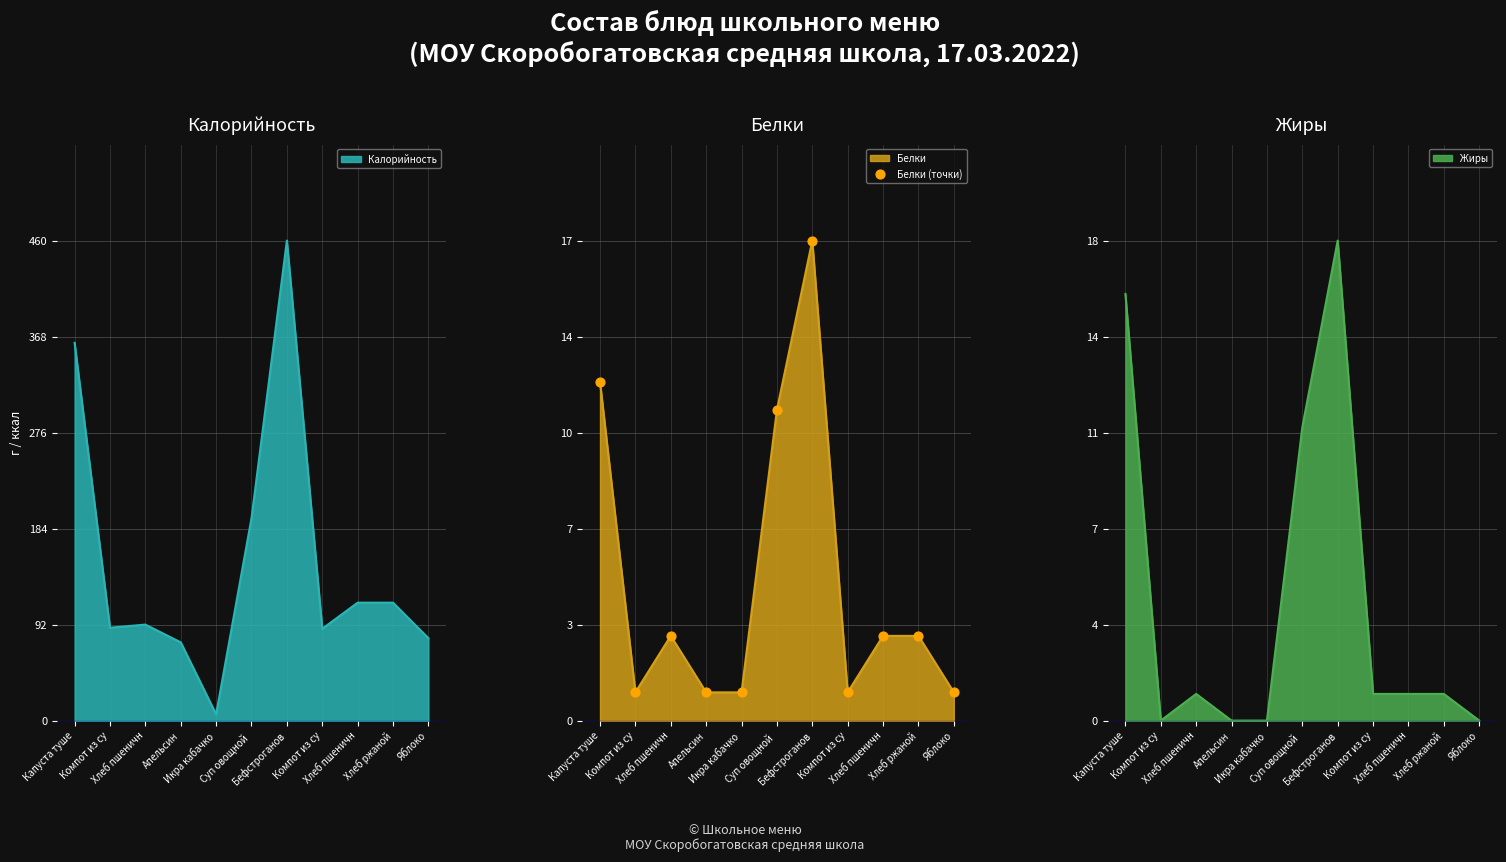

What is the change in value from Апельсин to Хлеб ржаной?

+2